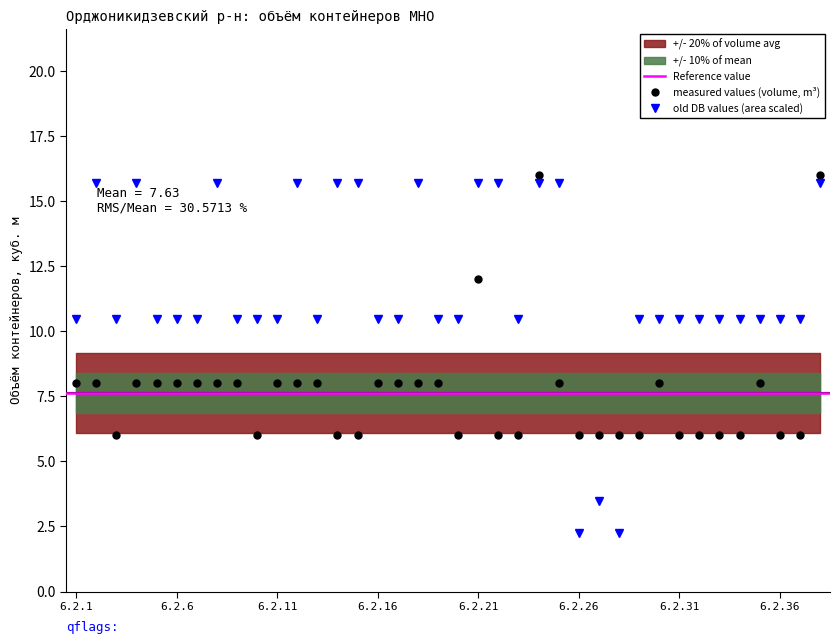

The measured values (volume, m³) series shows 8.0 at 6.2.16. True or false?

True